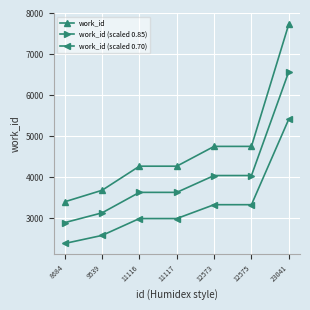

Is it true that work_id equals 4751.0 at 12573?

True